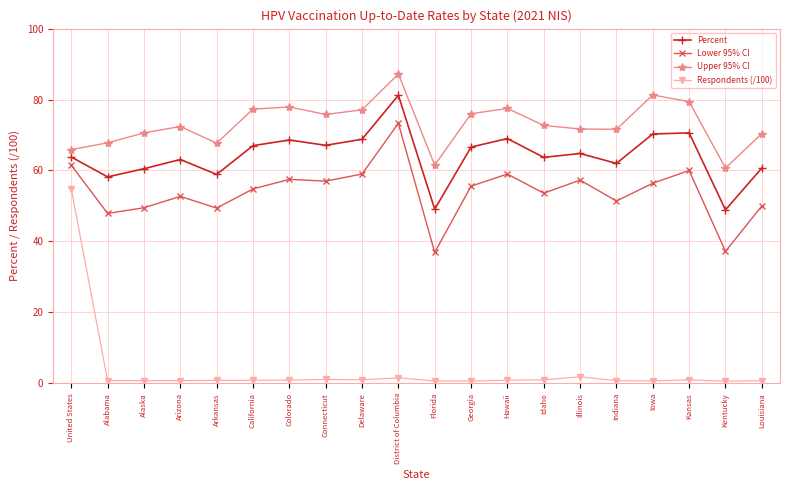

What is the value of the Lower 95% CI point at the 18th from the left?

60.0